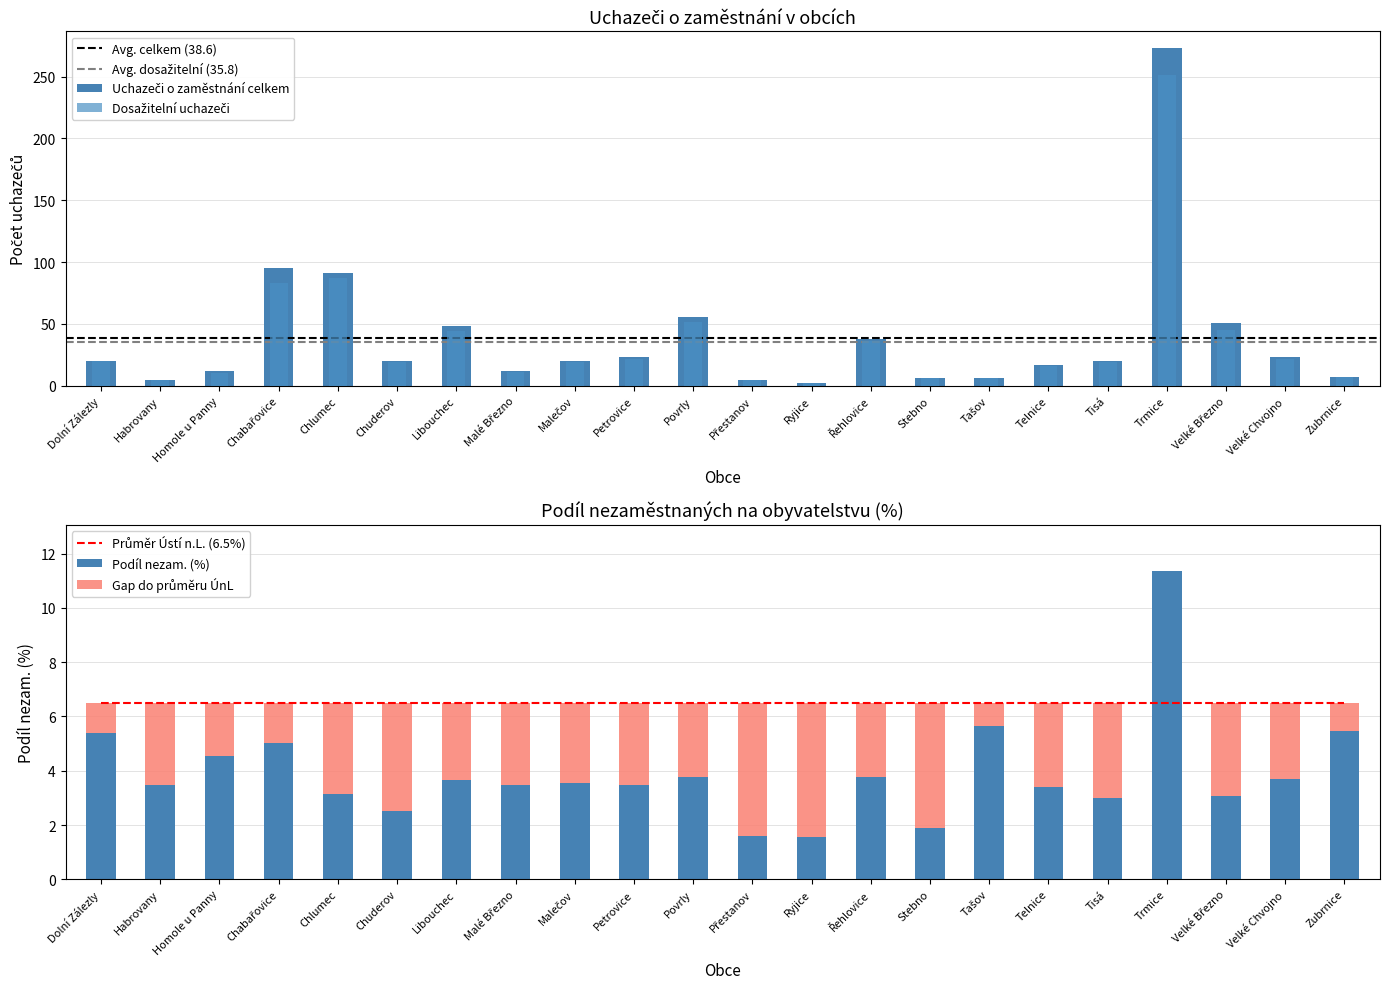

What is the sum of all Uchazeči o zaměstnání celkem values?

850.0